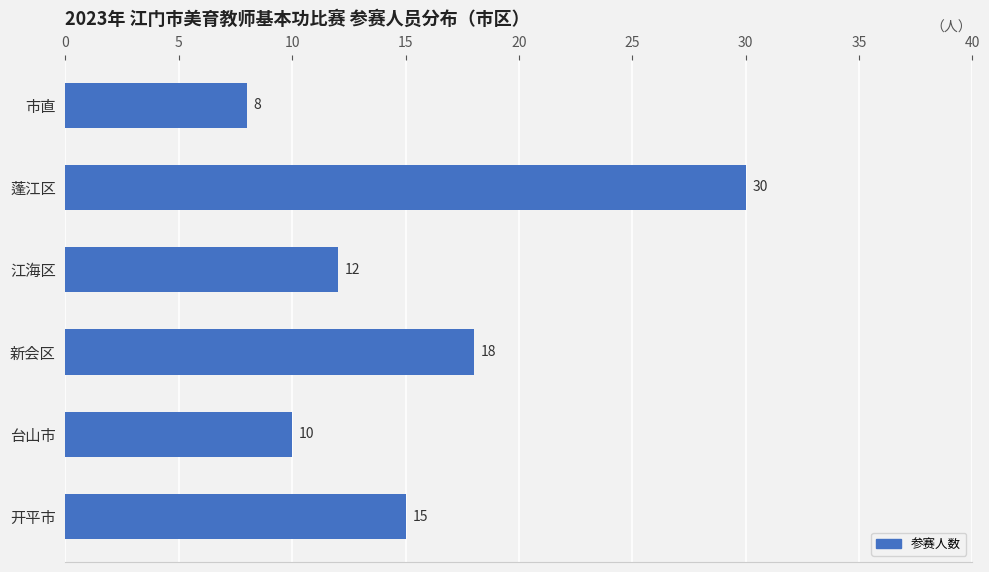

Reading top to bottom, list all the values displayed in this chart.

8	30	12	18	10	15